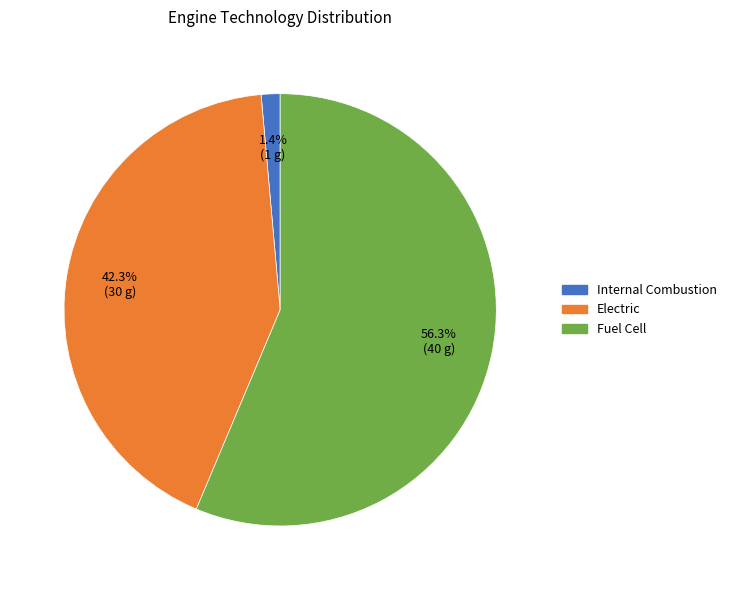

Rank the categories by value from highest to lowest.

Fuel Cell, Electric, Internal Combustion